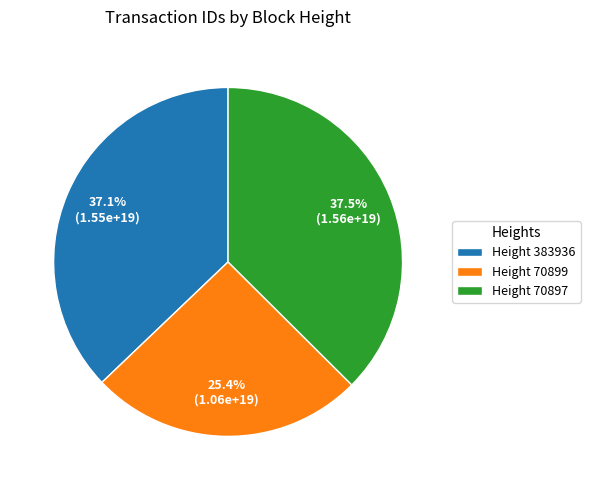

To the nearest percent, what is the average slice percentage?

33%